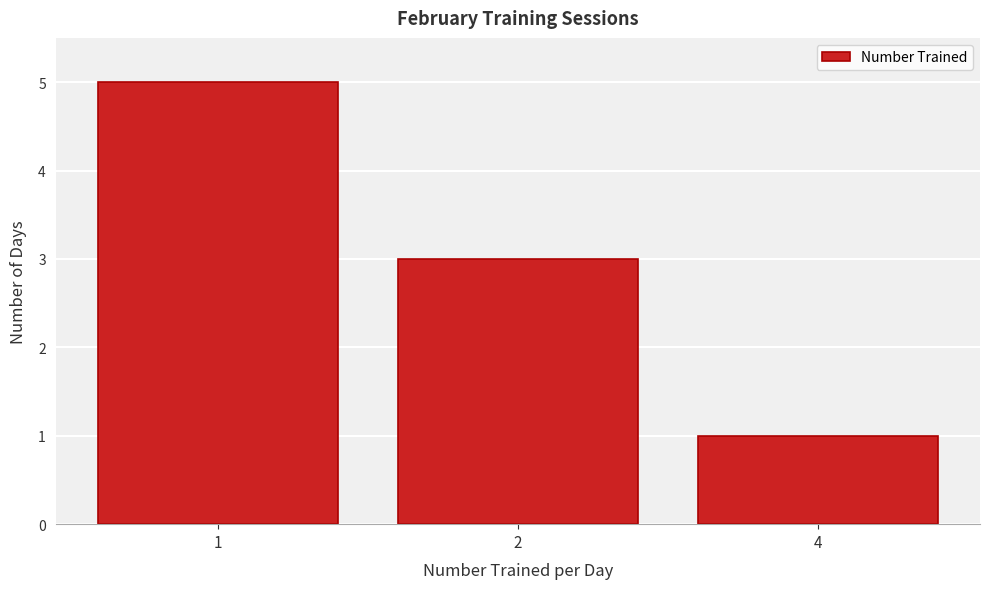

Reading right to left, transcribe all the data shown in this chart.

4=1	2=3	1=5